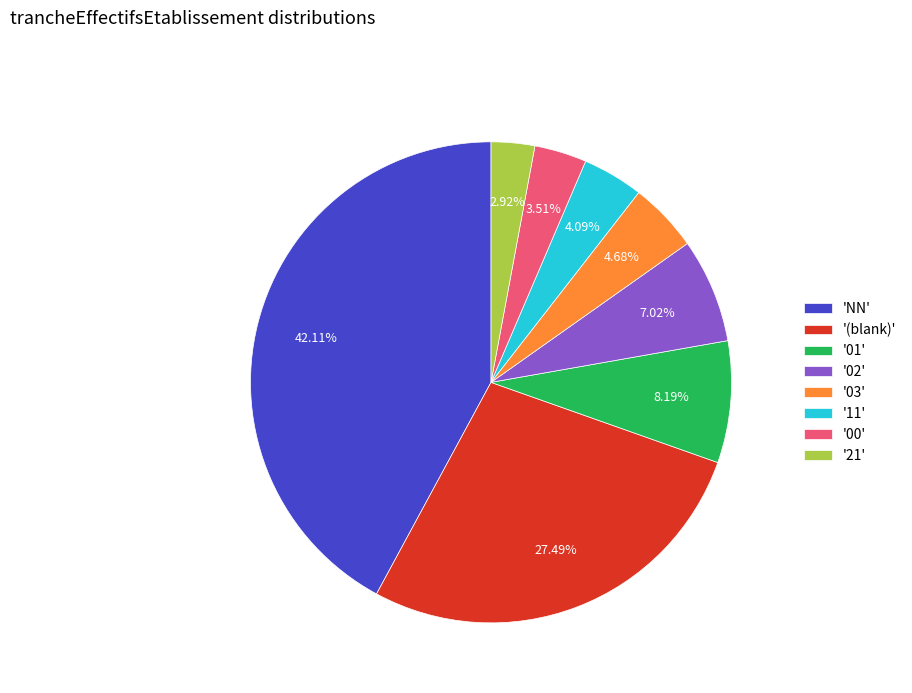

Is there a majority slice in this chart?

No